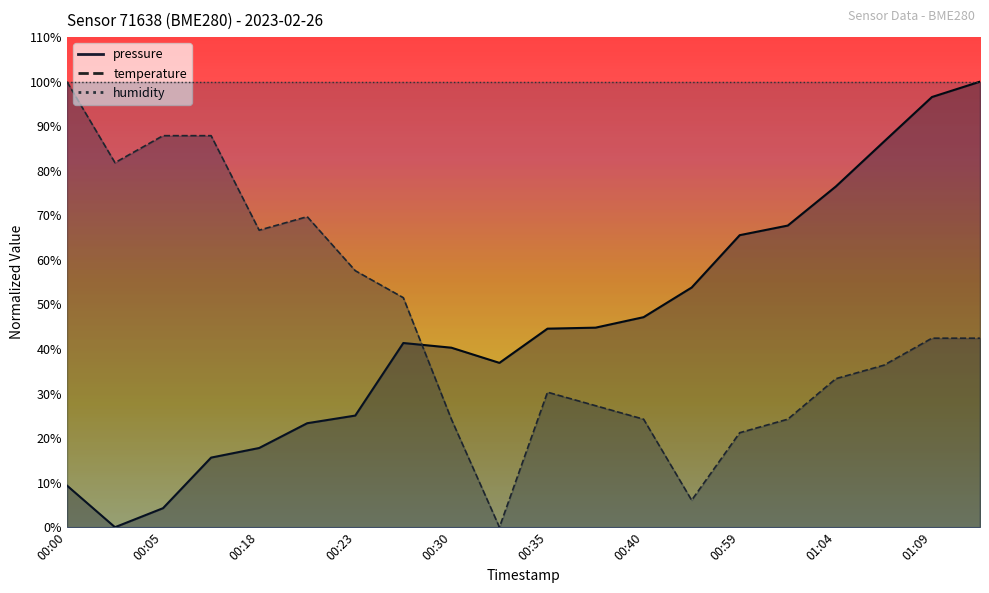

At 01:06, list the series in order from largest to smallest.

pressure, temperature